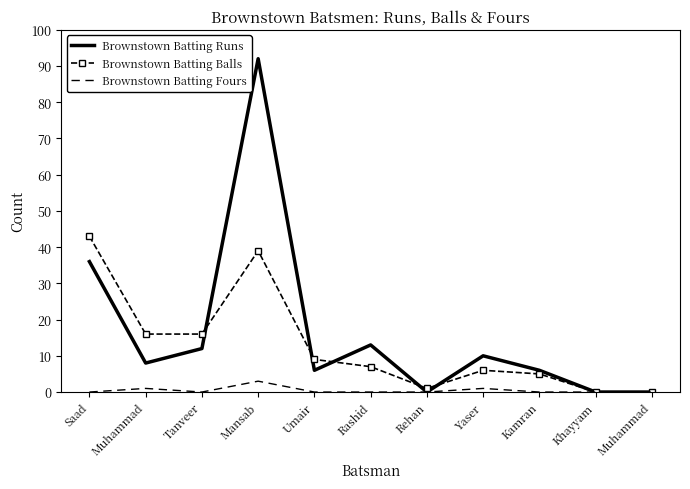

What are all the series names shown in the legend?

Brownstown Batting Runs, Brownstown Batting Balls, Brownstown Batting Fours